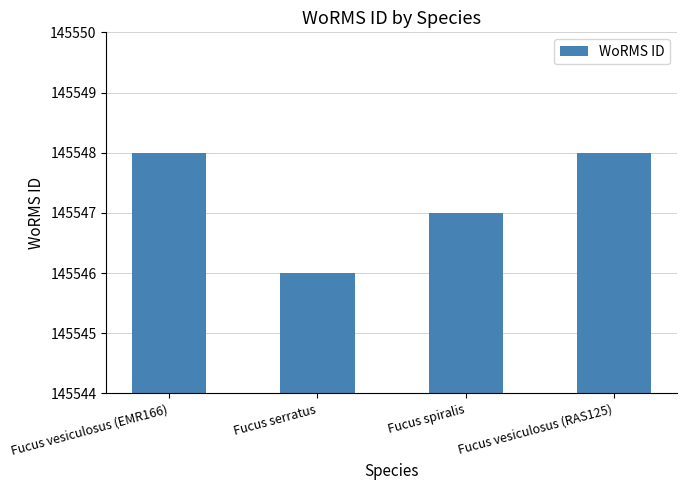

What is the minimum value shown in the chart?

145546